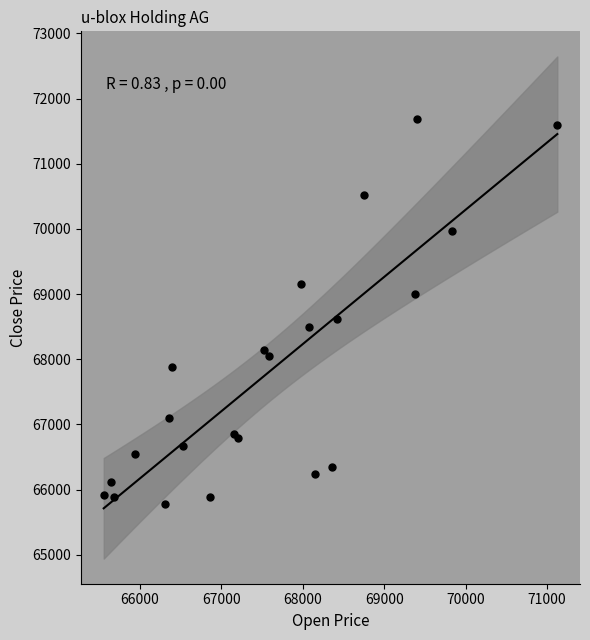

What Y value in the scatter plot is closest to 68731?

68616